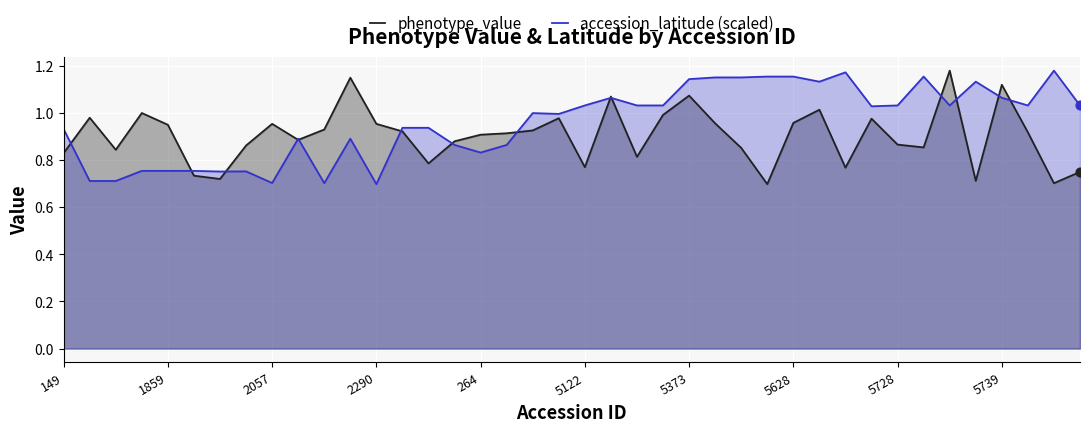

Which series has the largest total across all categories?

accession_latitude (scaled)